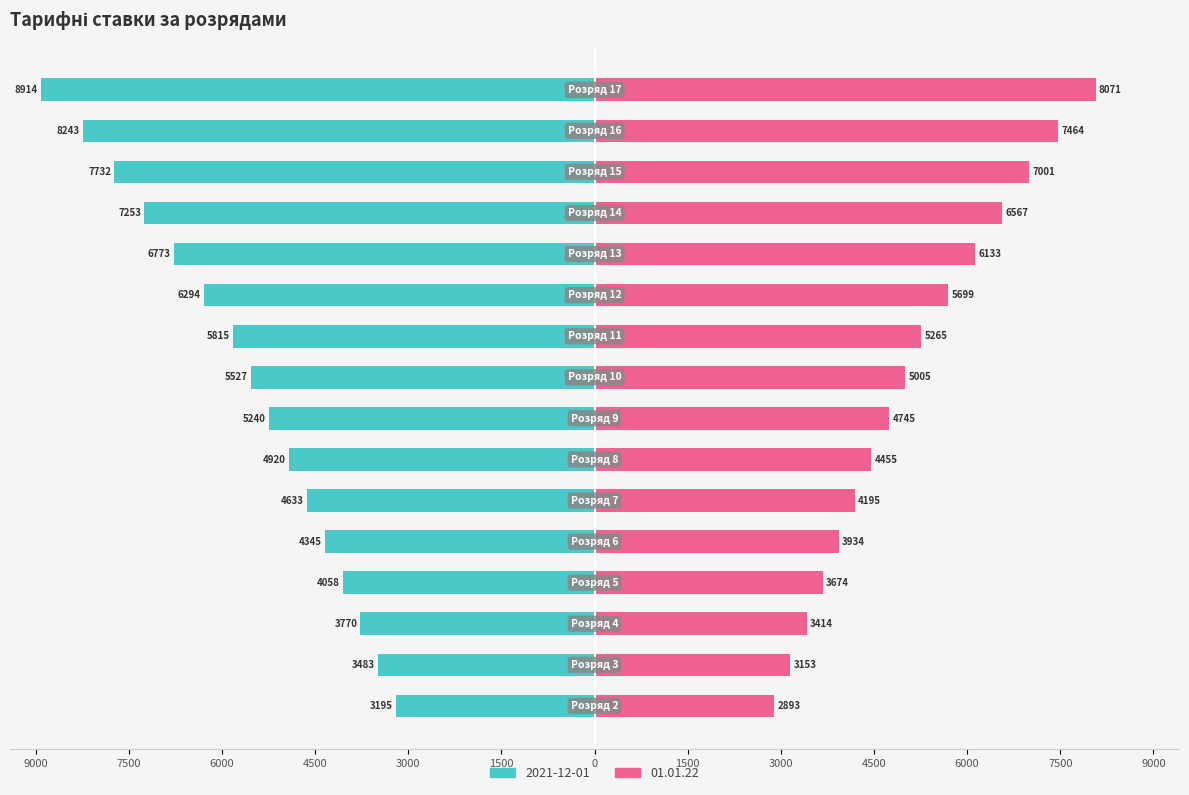

At which label does 01.01.22 first exceed 5005?

Розряд 11